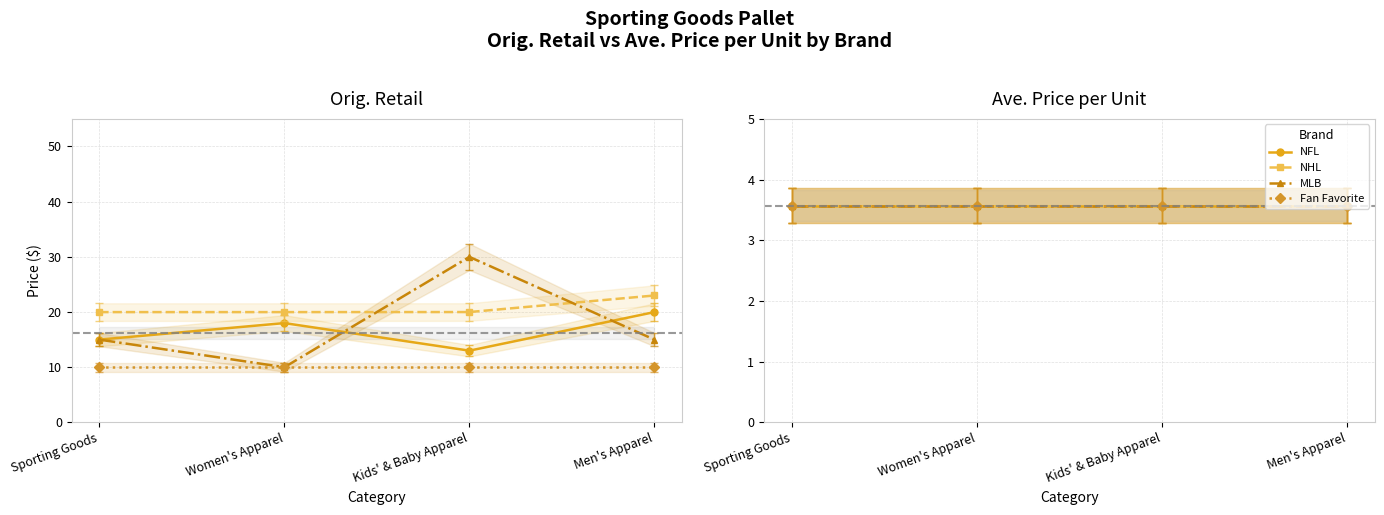

What is the label of the 2nd point from the right?

Kids' & Baby Apparel